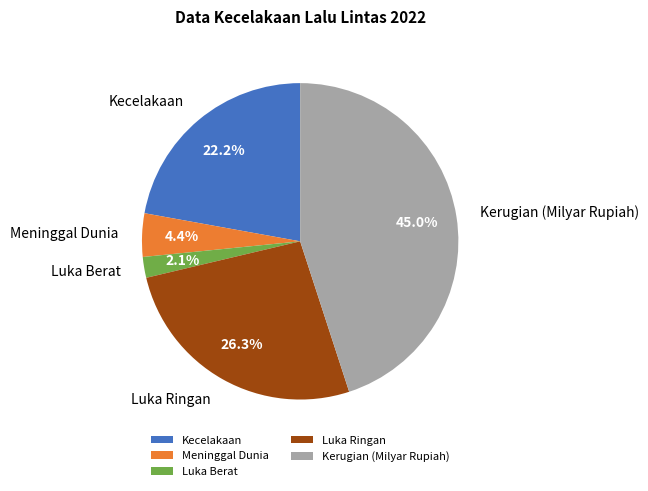

Rank the categories by value from lowest to highest.

Luka Berat, Meninggal Dunia, Kecelakaan, Luka Ringan, Kerugian (Milyar Rupiah)